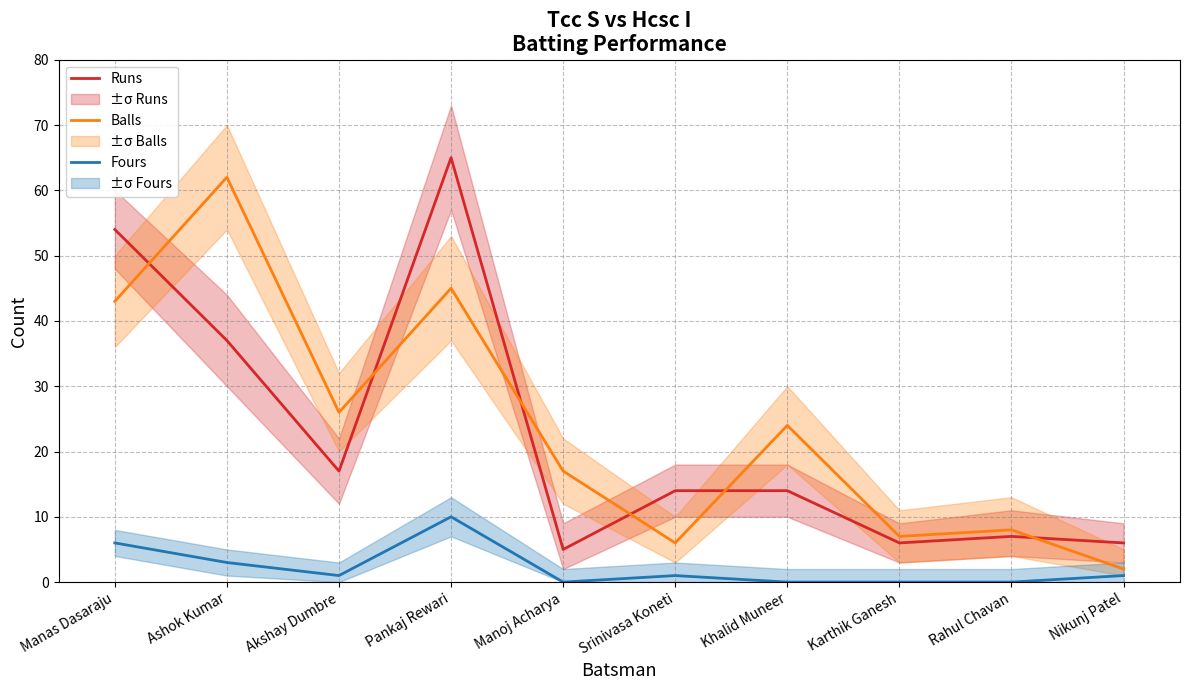

How many data points in Fours are above 1?

3